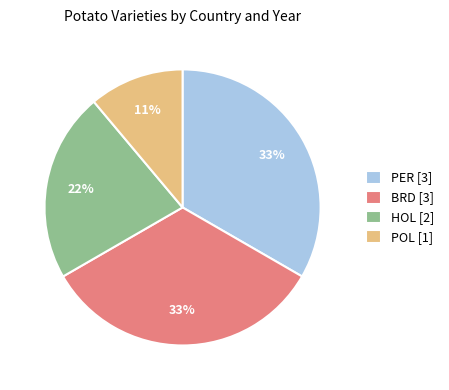

To the nearest percent, what is the difference between the largest and smallest slice percentages?

22%